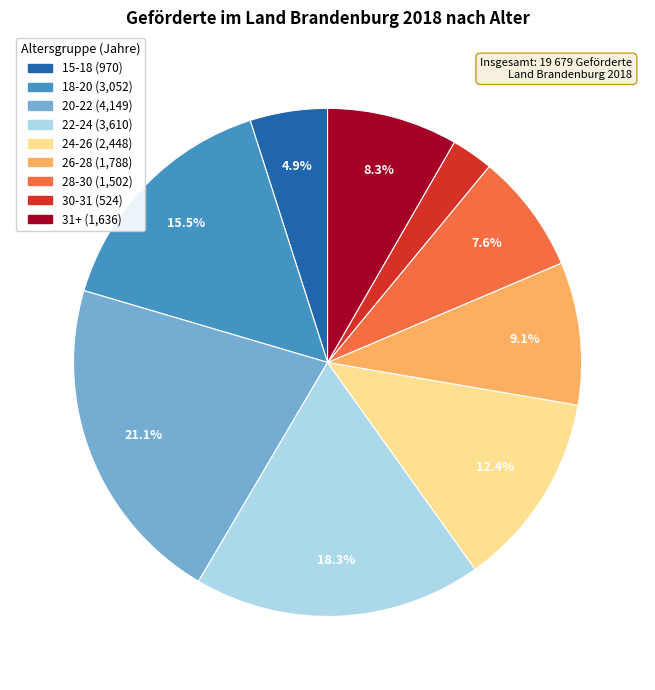

Does any single category account for the majority?

No